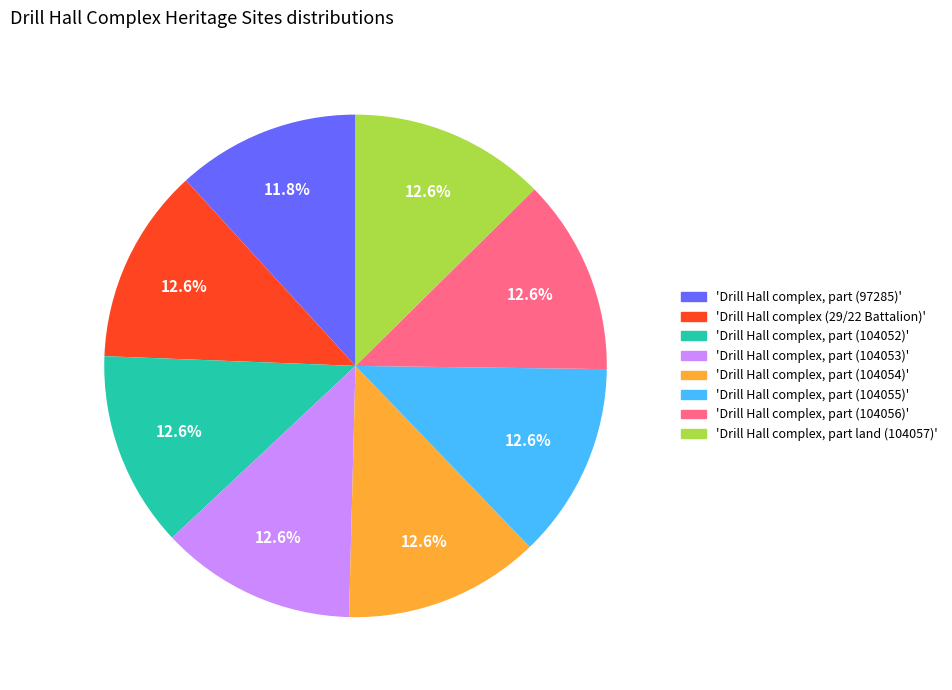

Does any single category account for the majority?

No